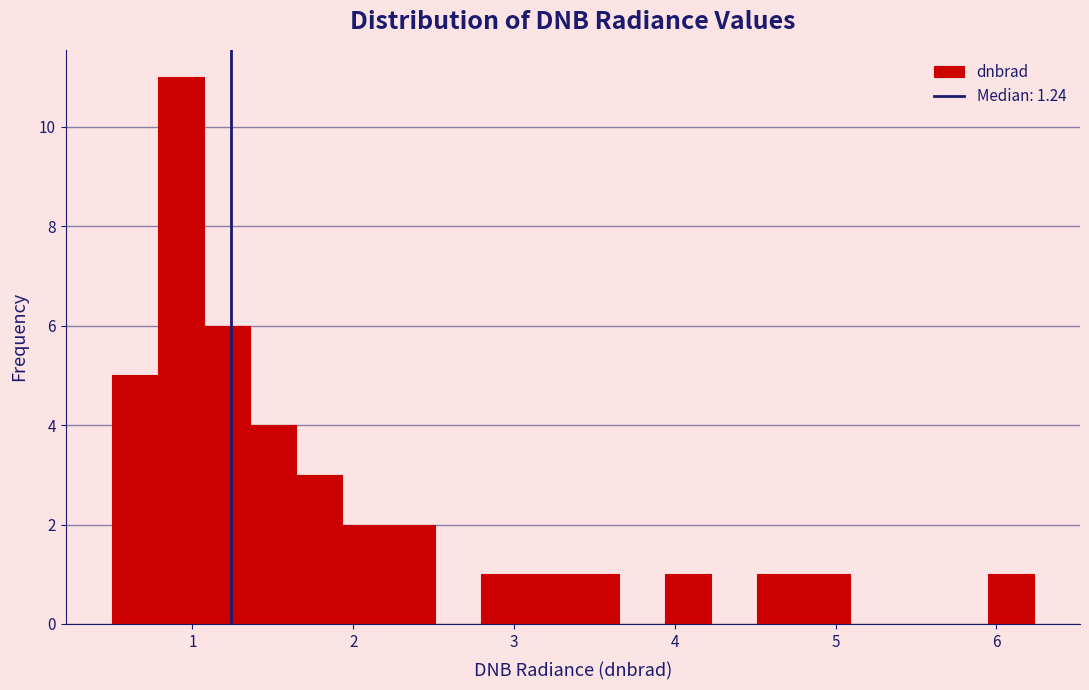

Around what value on the x-axis is the tallest bar? Give the approximate position of its centre, as read against the axis.

0.9